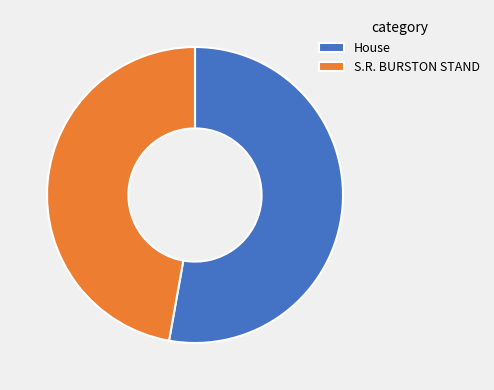

How many slices are in this pie chart?

2